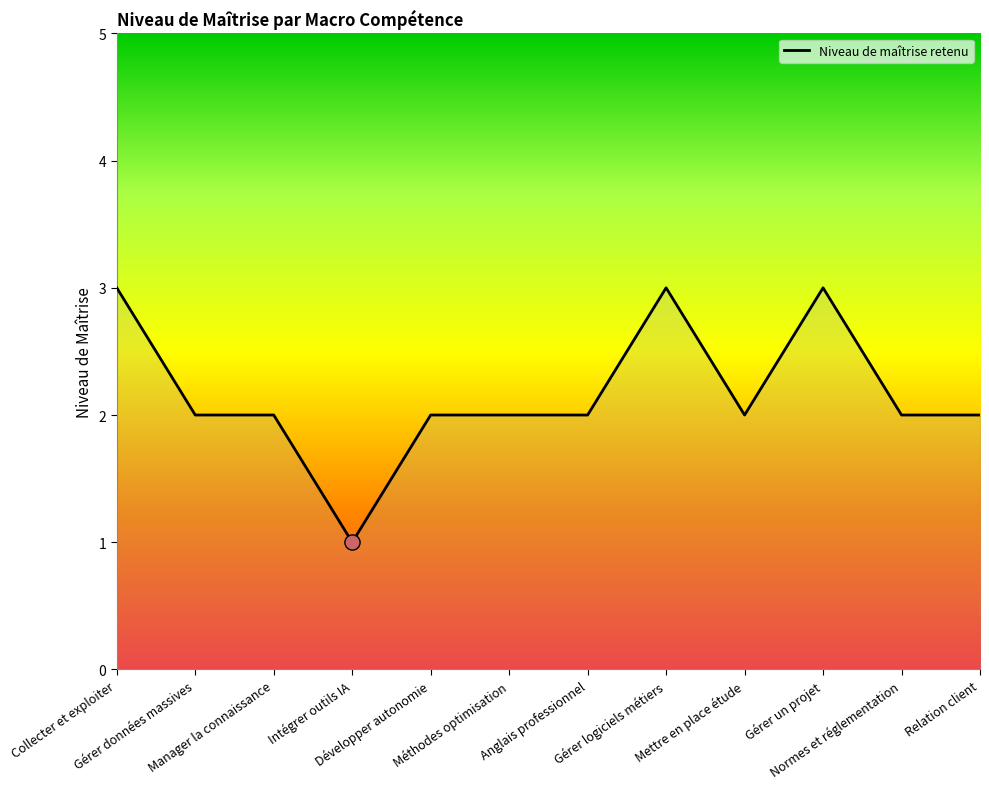

Between Anglais professionnel and Intégrer outils IA, which is larger?

Anglais professionnel